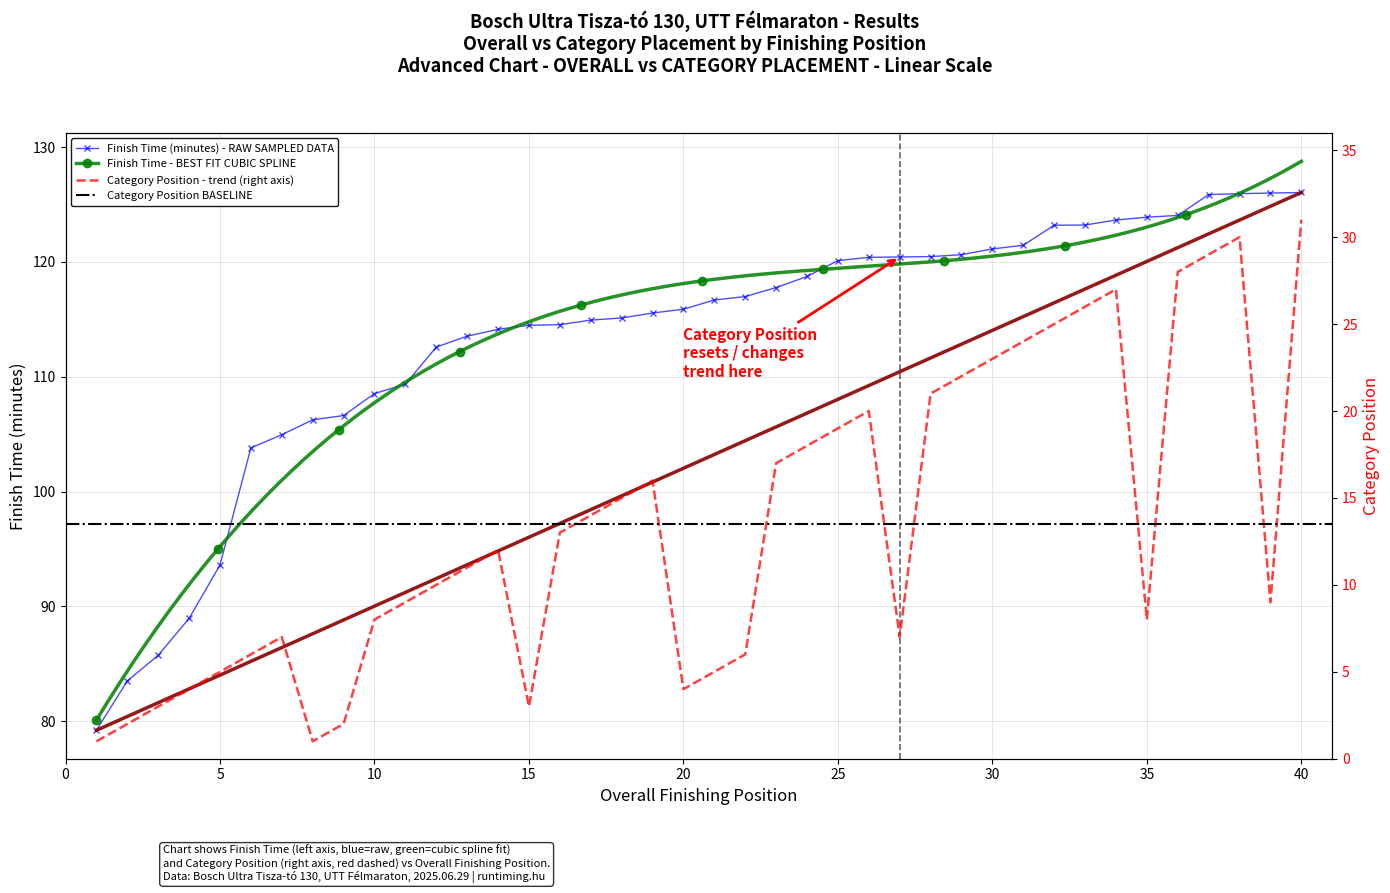

Is it true that the value at 31 is 24?

True